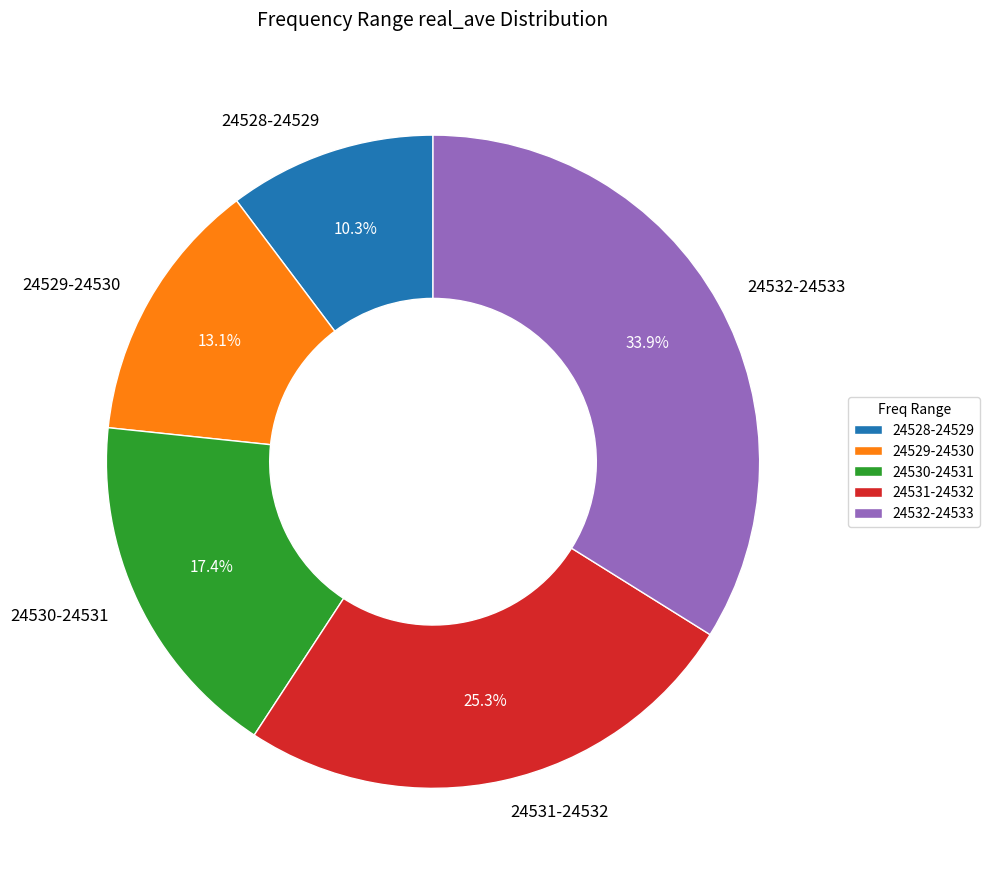

Is the sum of 24530-24531 and 24528-24529 greater than half?

No